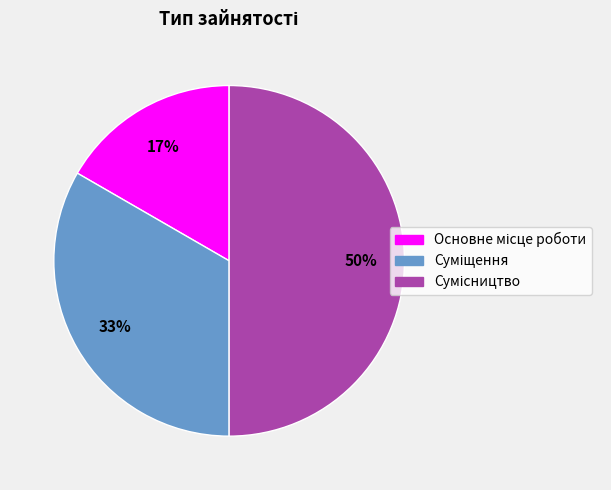

To the nearest percent, what is the difference between the largest and smallest slice percentages?

33%